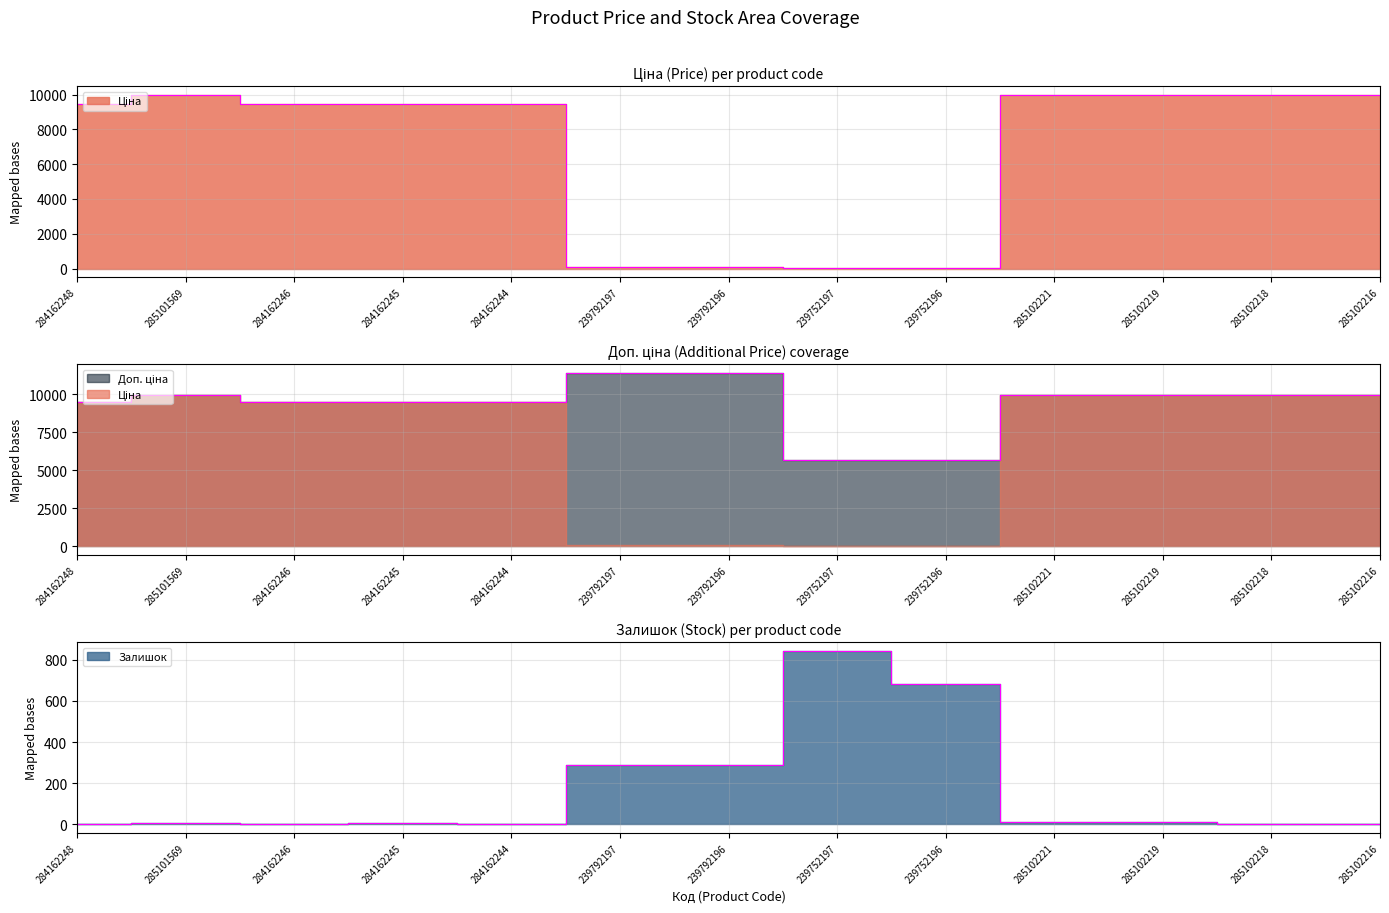

What is the difference between the Залишок values at 284162248 and 239752196?

683.0